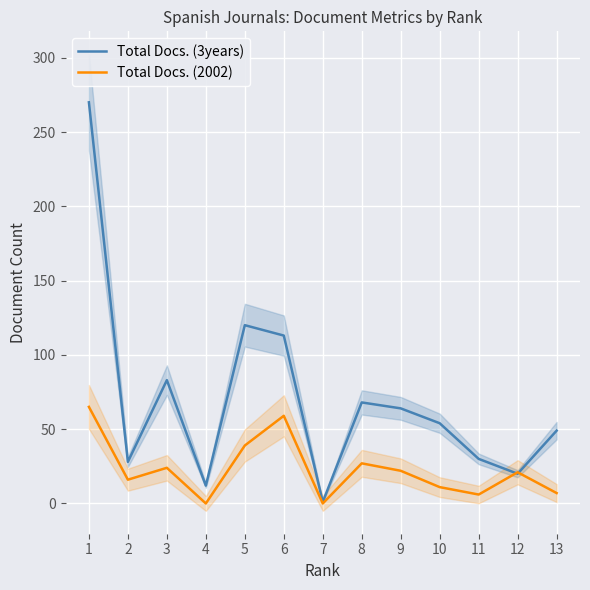

At which category does the chart reach its minimum across all series?

4